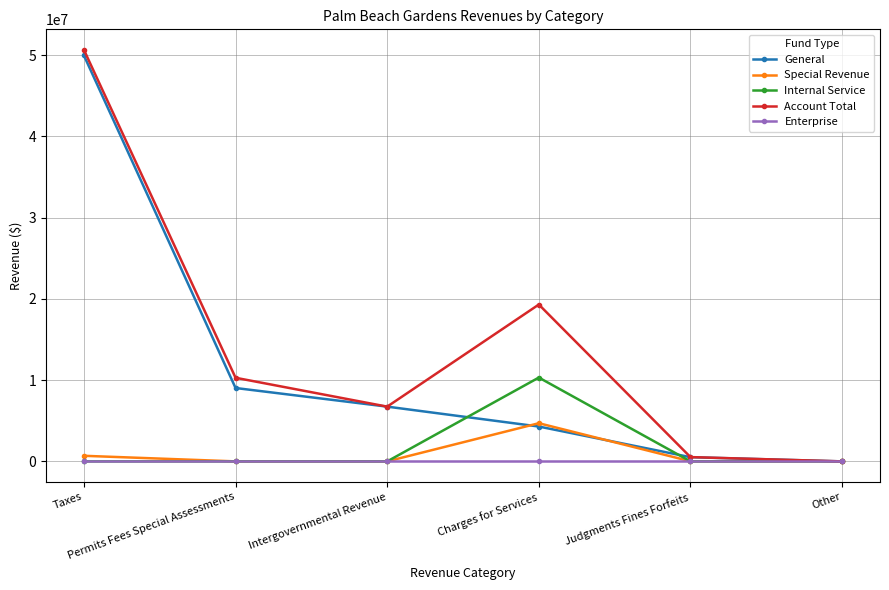

Between Charges for Services and Other, which series saw the biggest shift?

Account Total